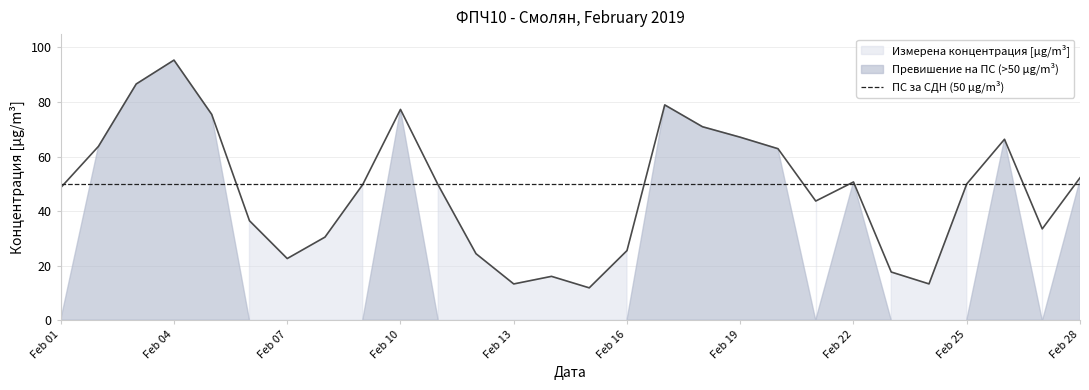

True or false: the data has more than 0 interior local peaks.

True